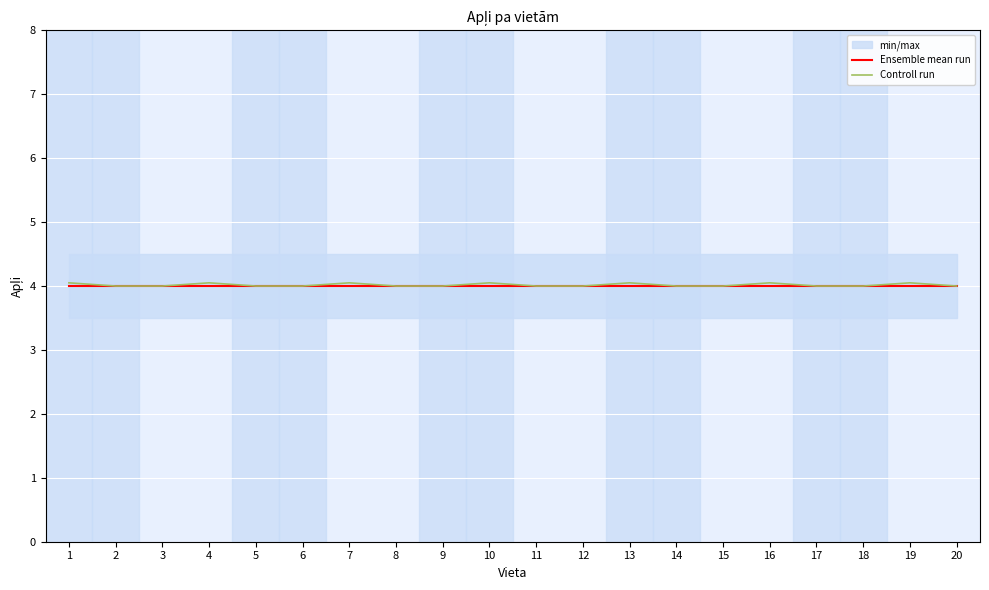

Which category has the lowest value across all series?

1